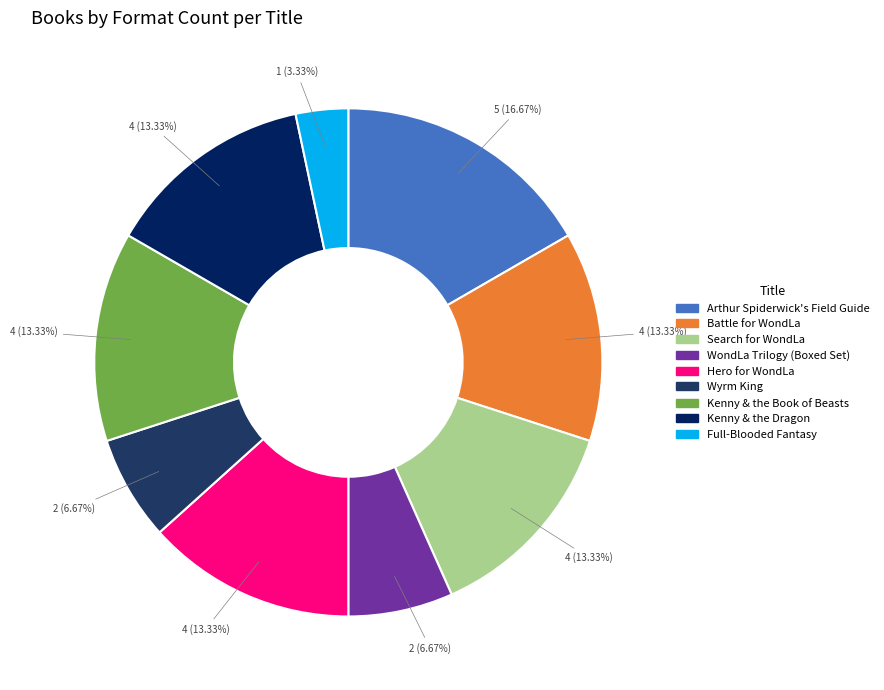

To the nearest percent, what portion does Kenny & the Dragon represent?

13%